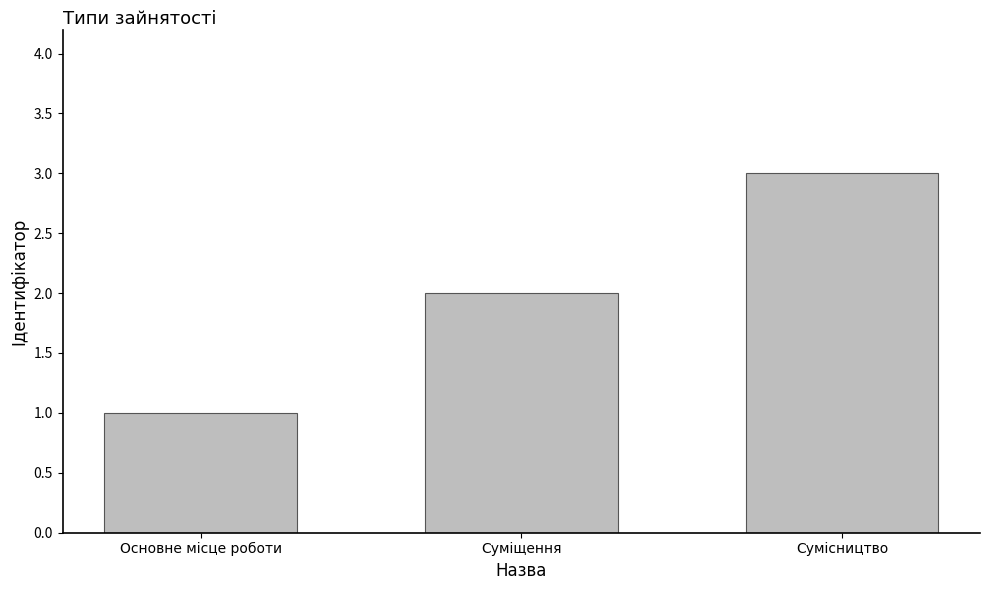

True or false: the data shows 1 at Основне місце роботи.

True